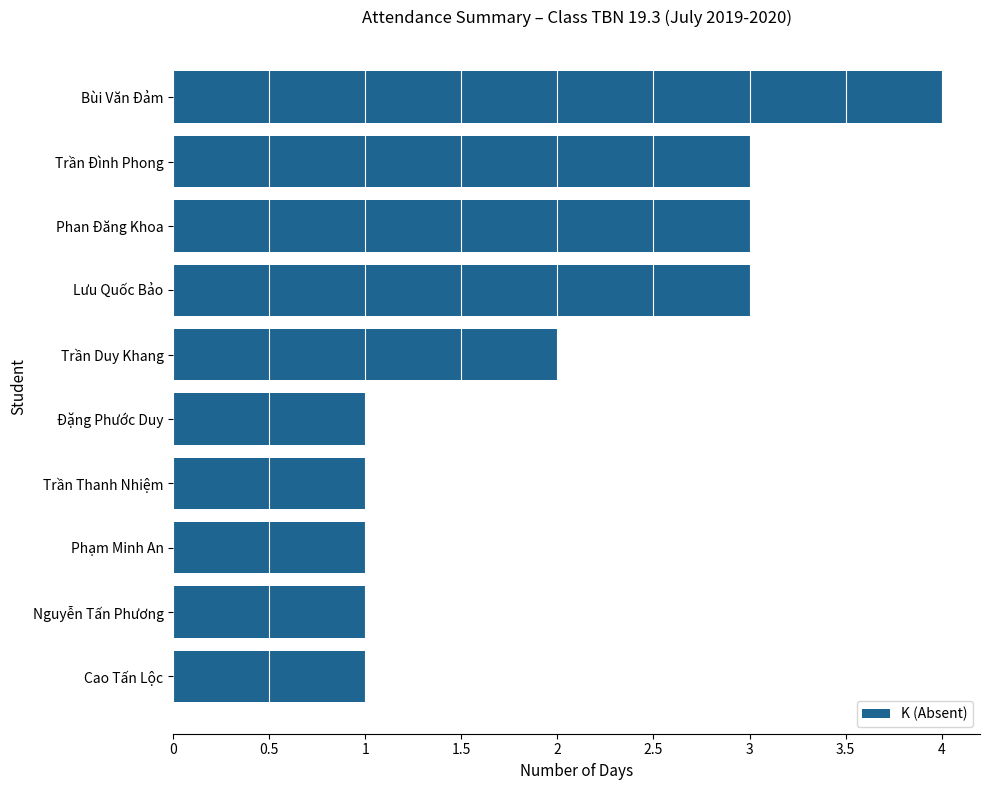

Where is the data nearest to the value 2?

Trần Duy Khang